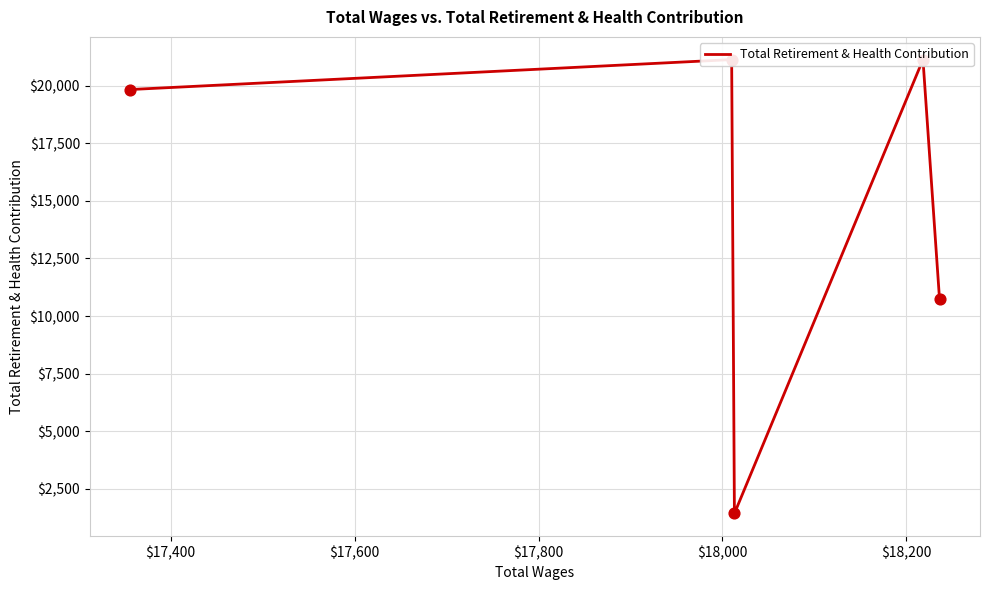

Which has a higher value, $17,800 or $17,600?

$17,800